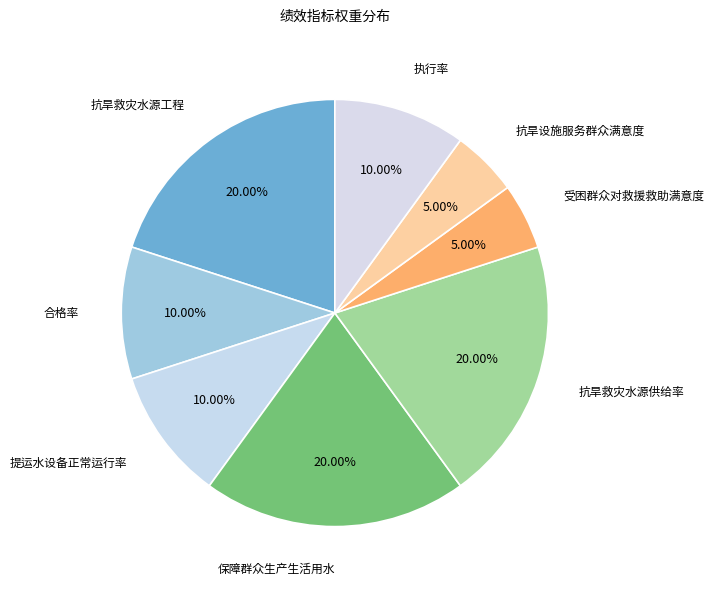

Rank the categories by value from highest to lowest.

抗旱救灾水源工程, 保障群众生产生活用水, 抗旱救灾水源供给率, 合格率, 提运水设备正常运行率, 执行率, 受困群众对救援救助满意度, 抗旱设施服务群众满意度